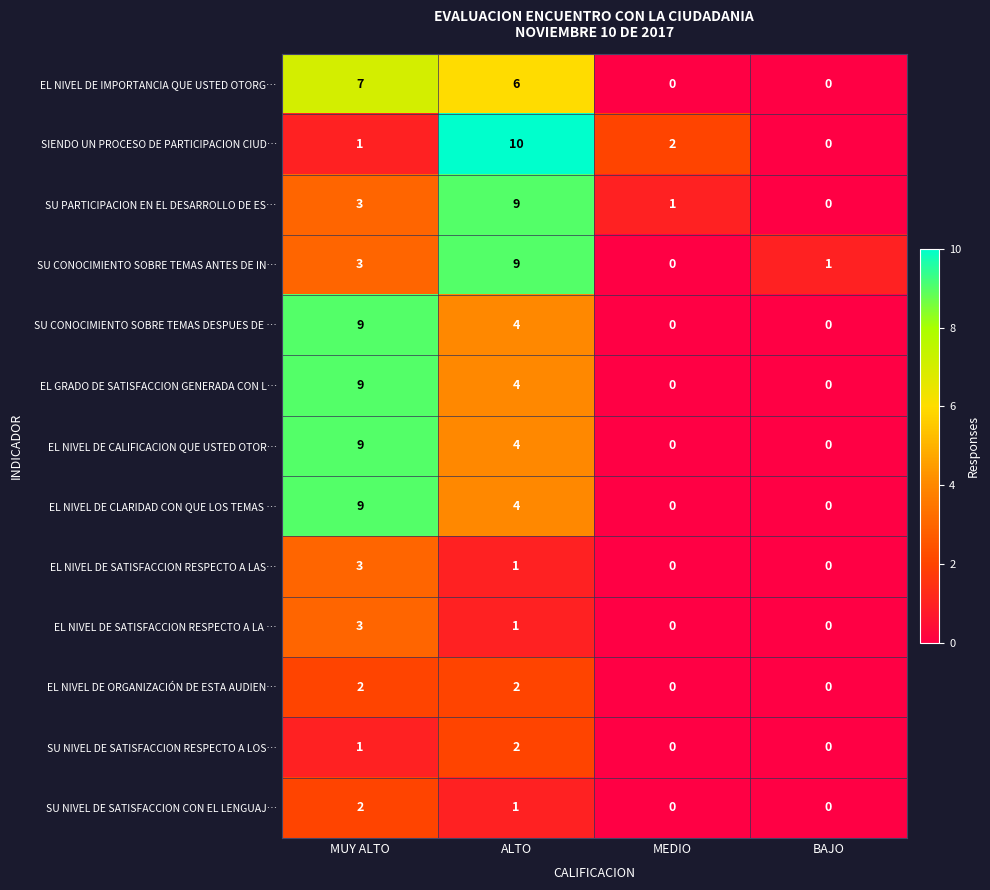

Rank the categories by SU PARTICIPACION EN EL DESARROLLO DE ES… value from lowest to highest.

BAJO, MEDIO, MUY ALTO, ALTO